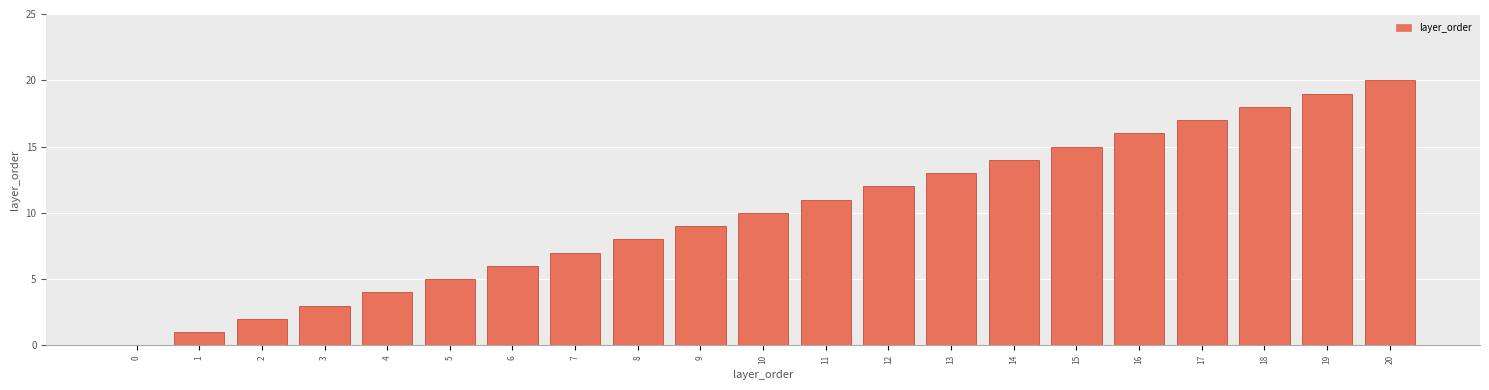

What is the change in value from 5 to 6?

+1